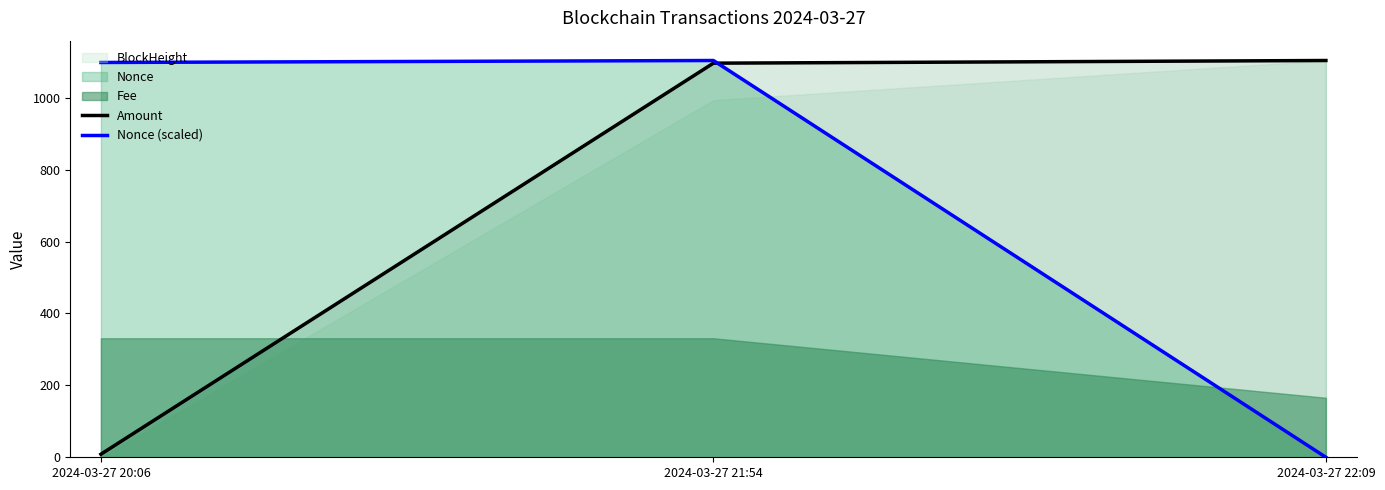

Reading right to left, what are all the values shown in this chart?

Amount: 1103.8	1096.4	8.5
Nonce (scaled): 0.0	1103.8	1098.3